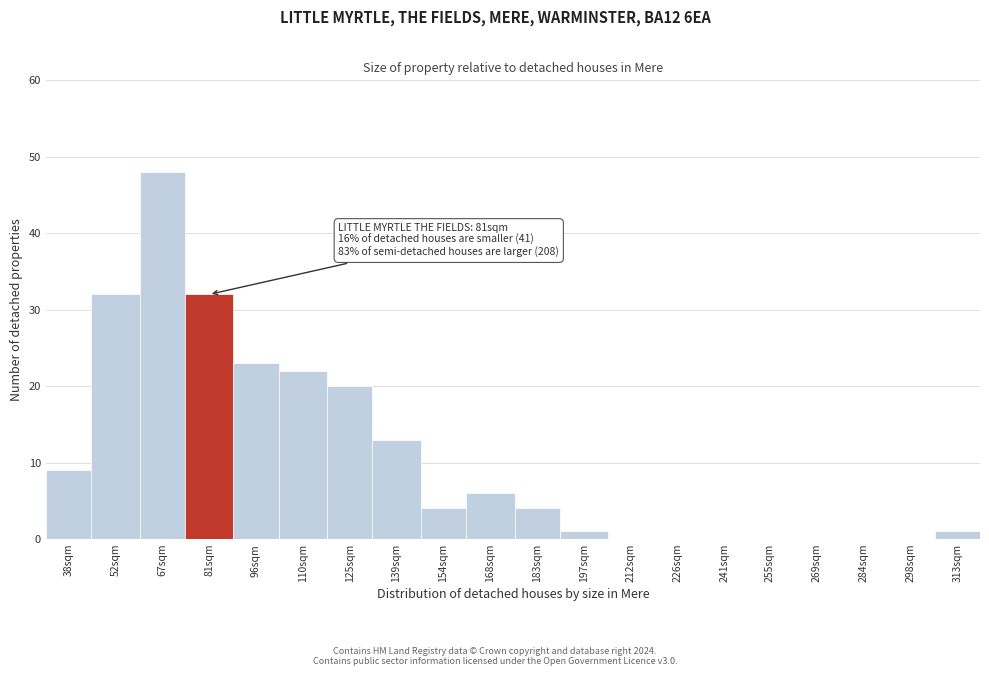

Reading left to right, what are all the values shown in this chart?

38sqm=9	52sqm=32	67sqm=48	81sqm=32	96sqm=23	110sqm=22	125sqm=20	139sqm=13	154sqm=4	168sqm=6	183sqm=4	197sqm=1	212sqm=0	226sqm=0	241sqm=0	255sqm=0	269sqm=0	284sqm=0	298sqm=0	313sqm=1